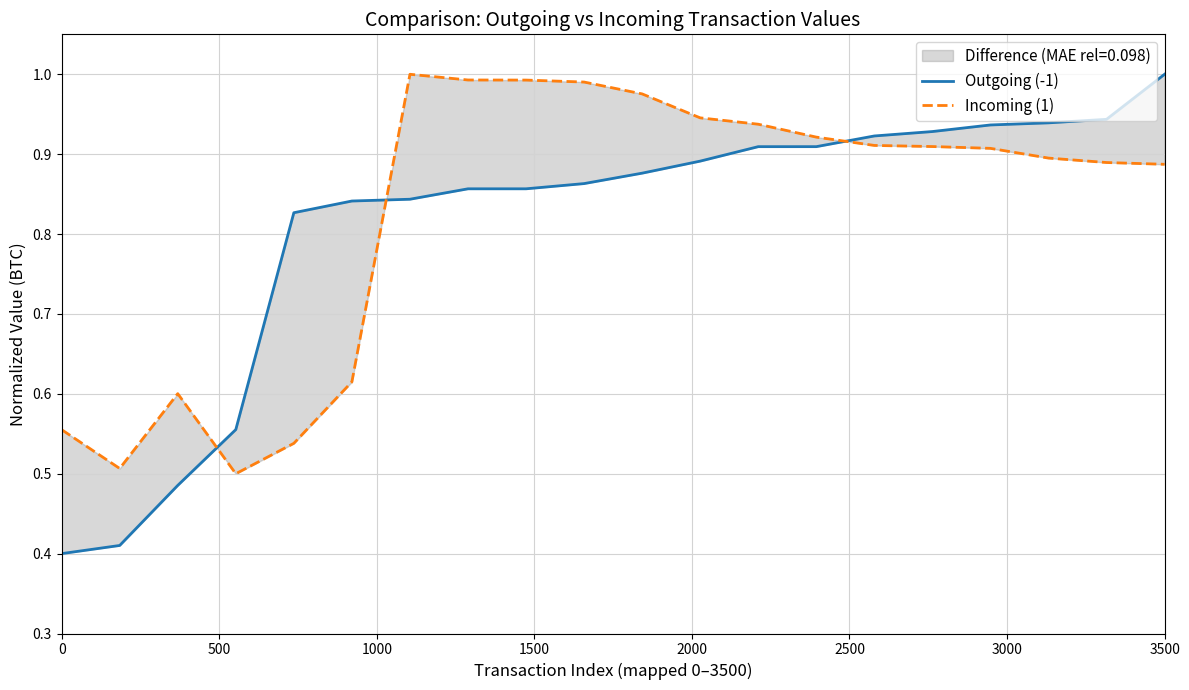

The Outgoing (-1) series shows 1.0 at 3500. True or false?

True